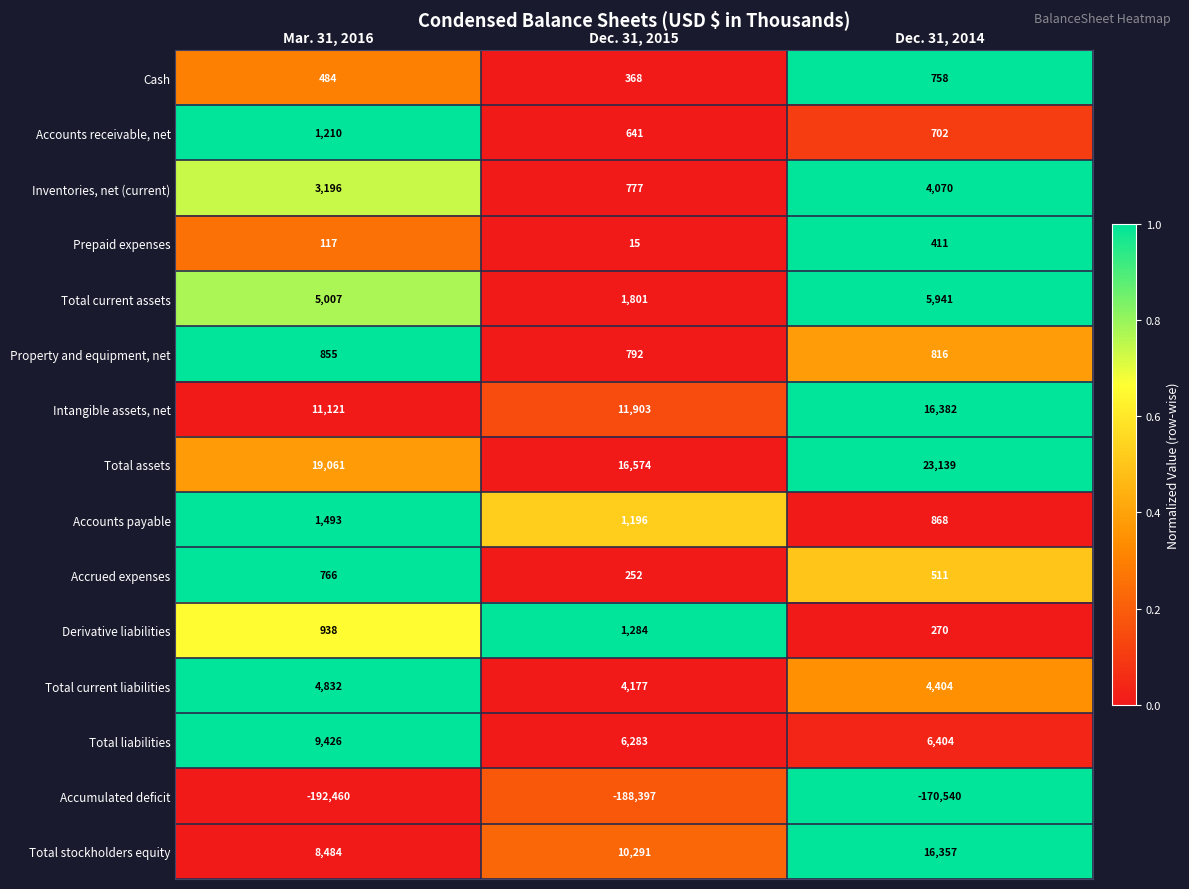

Which series changed the most between Dec. 31, 2015 and Dec. 31, 2014?

Accumulated deficit